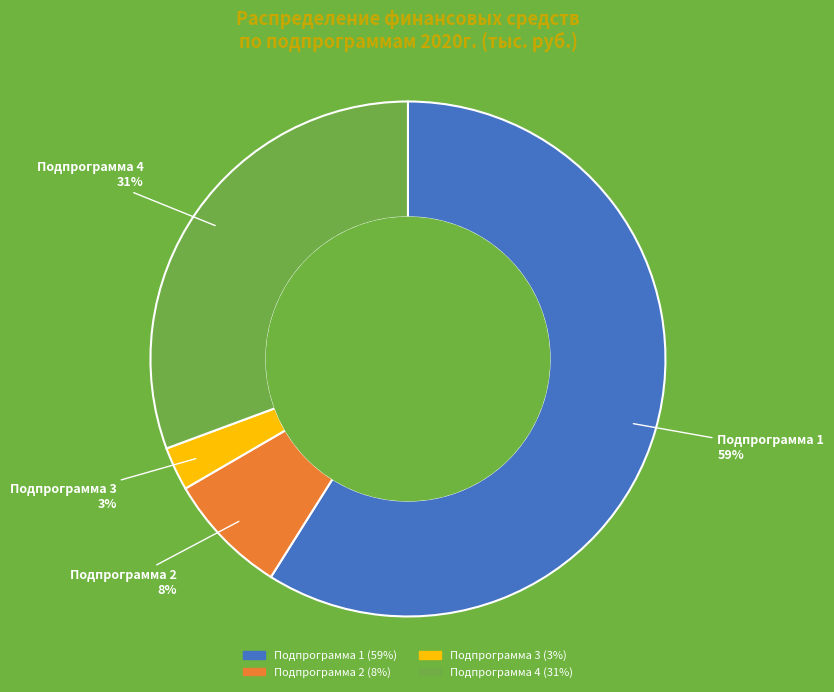

Which category has the smallest portion of the pie?

Подпрограмма 3